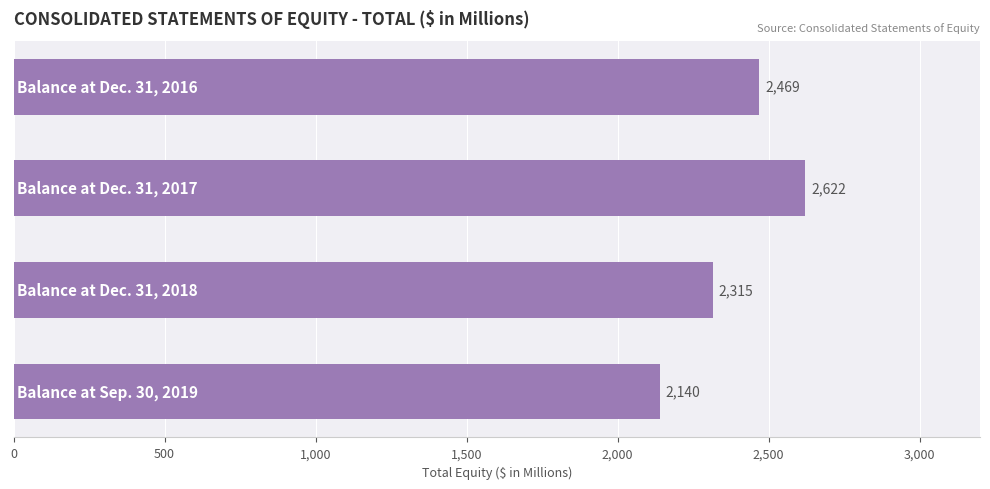

What is the difference between the maximum and minimum values?

482